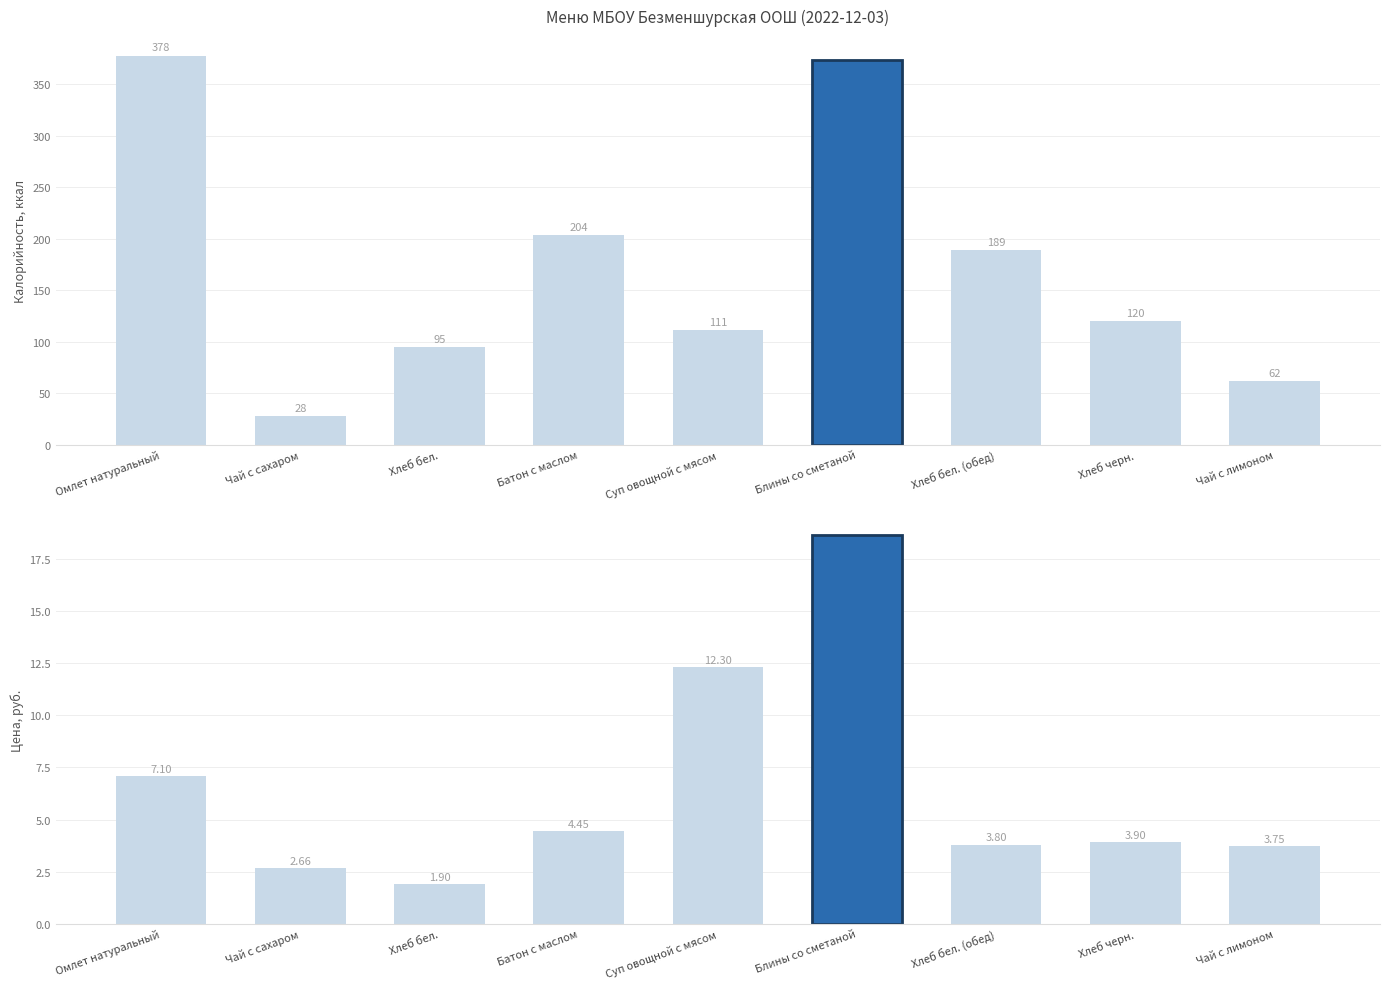

Rank the series by their maximum value, from lowest to highest.

Цена, Калорийность